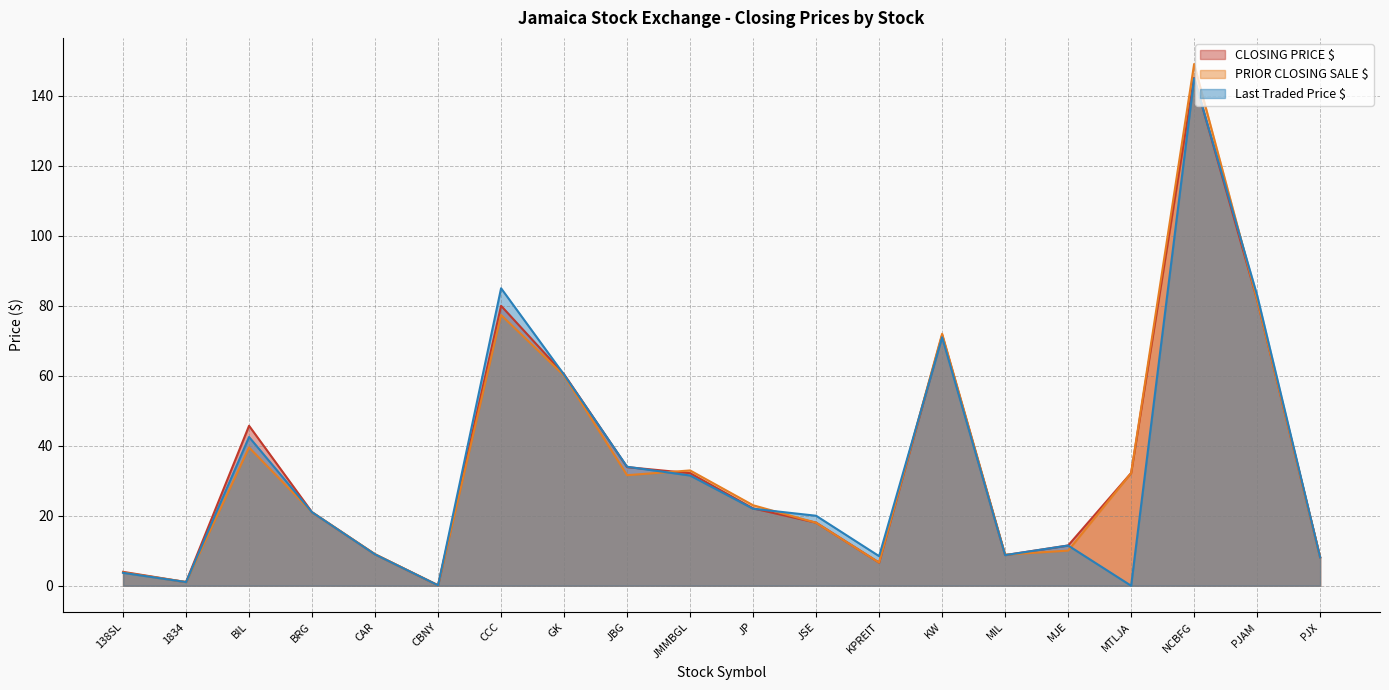

True or false: PRIOR CLOSING SALE $ and CLOSING PRICE $ cross at least once.

True